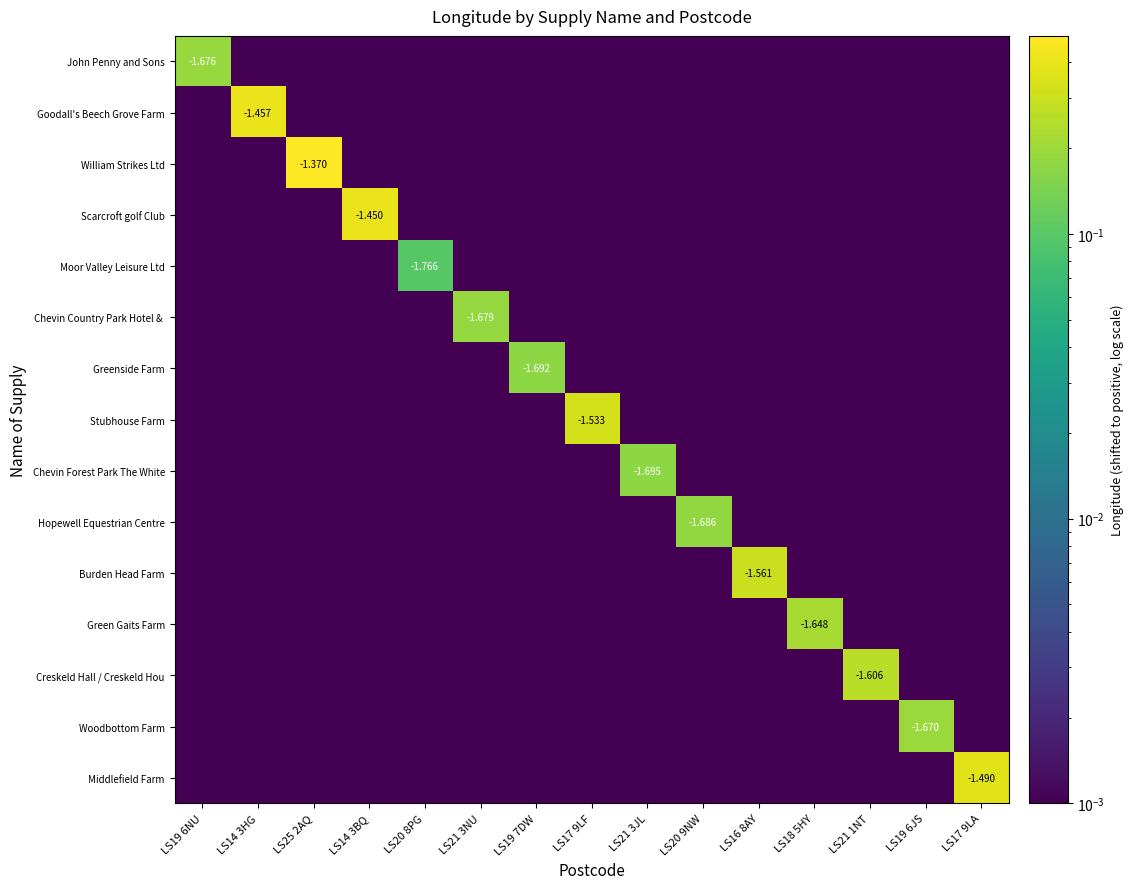

What is the difference between the maximum and minimum values in the Middlefield Farm series?

0.4